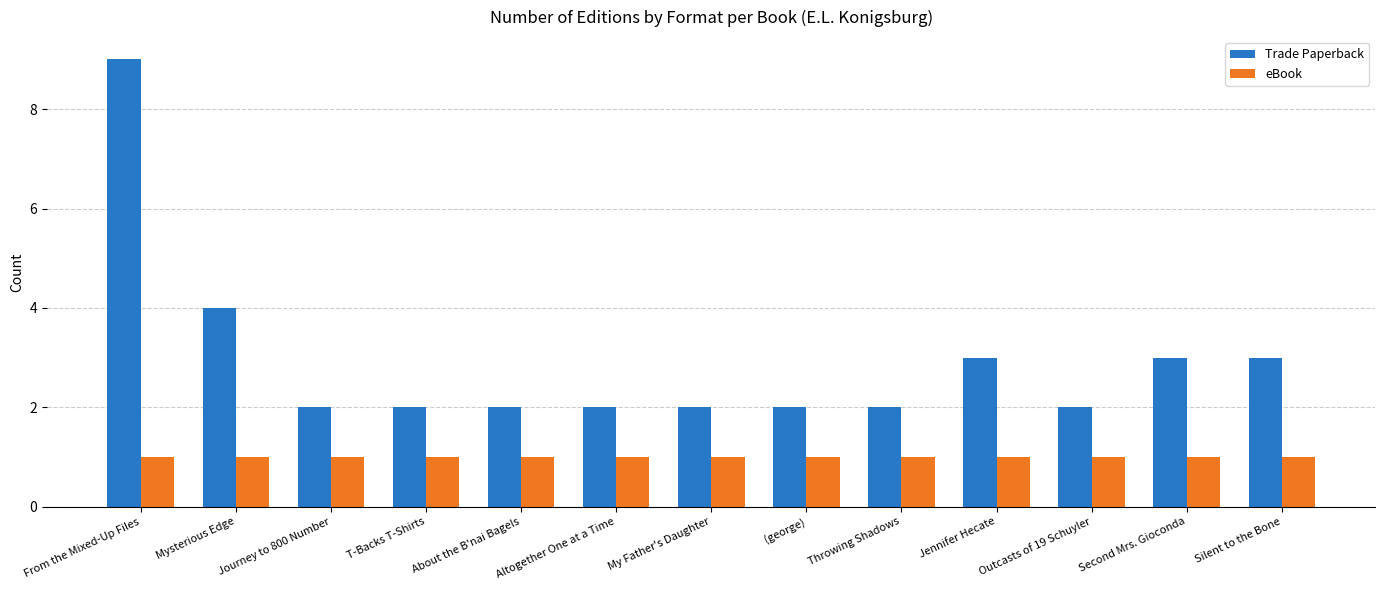

What is the value of the eBook bar at the 8th from the left?

1